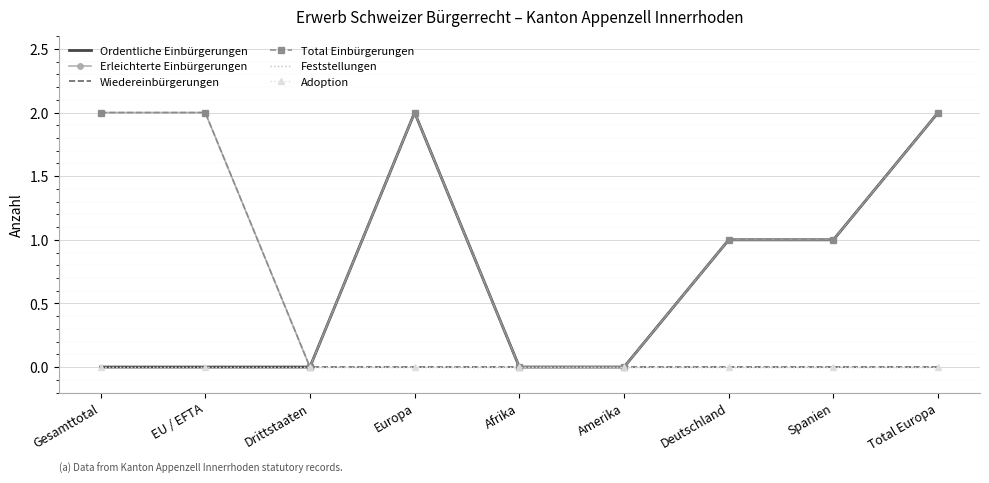

List the series in order of their peak value, lowest first.

Wiedereinbürgerungen, Feststellungen, Adoption, Ordentliche Einbürgerungen, Erleichterte Einbürgerungen, Total Einbürgerungen